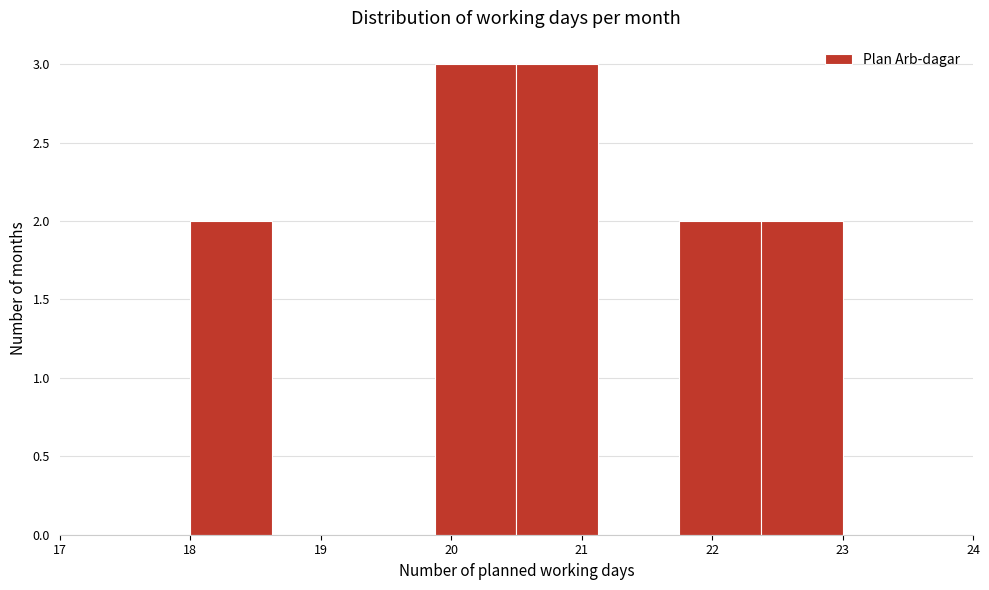

Reading left to right, transcribe this chart: for each bar, give the range it covers on the x-axis and its height. Neither the bar edges nor the heights are printed on the chart, so give them approximately, as read against the axes.

18.0 to 18.6: 2
18.6 to 19.3: 0
19.3 to 19.9: 0
19.9 to 20.5: 3
20.5 to 21.1: 3
21.1 to 21.8: 0
21.8 to 22.4: 2
22.4 to 23.0: 2